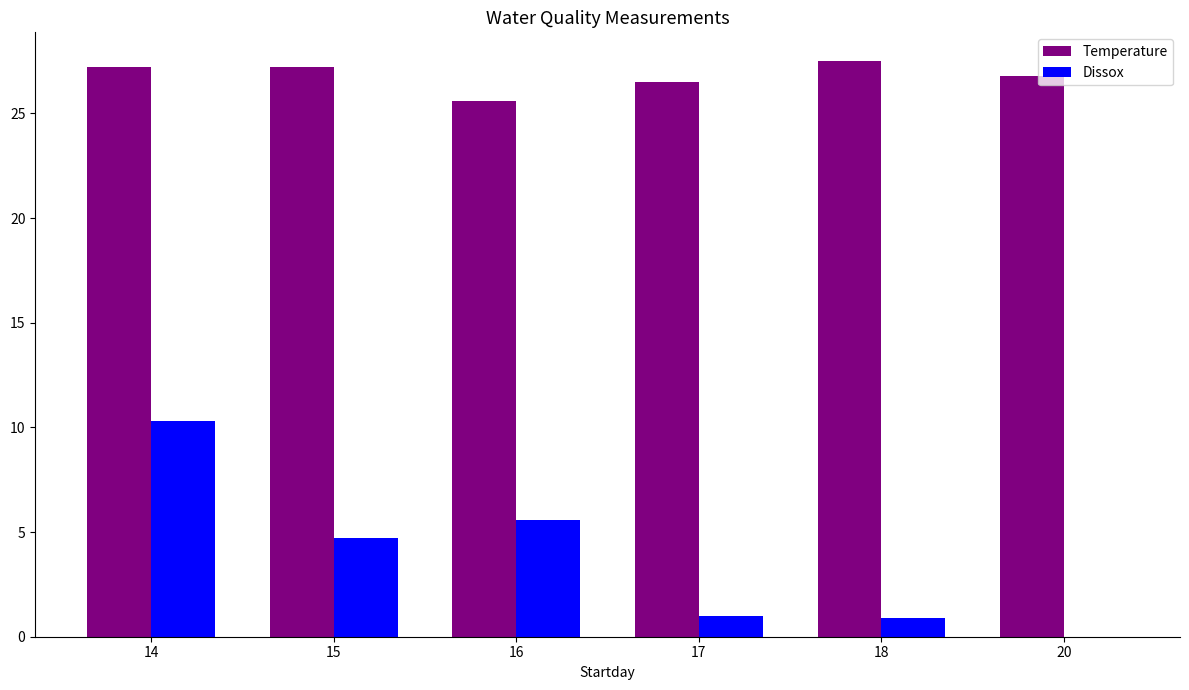

Is it true that Dissox equals 10.3 at 14?

True